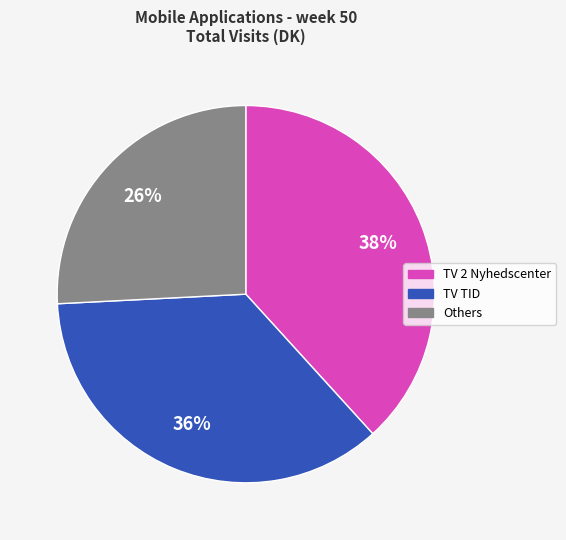

To the nearest percent, what is the average slice percentage?

33%